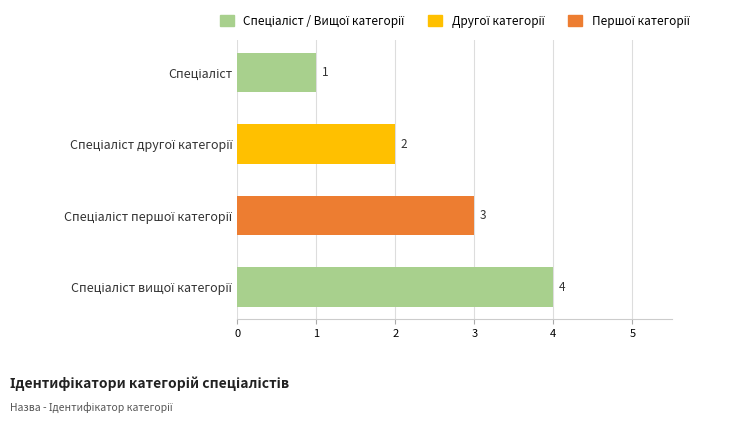

How many series are shown in this chart?

1